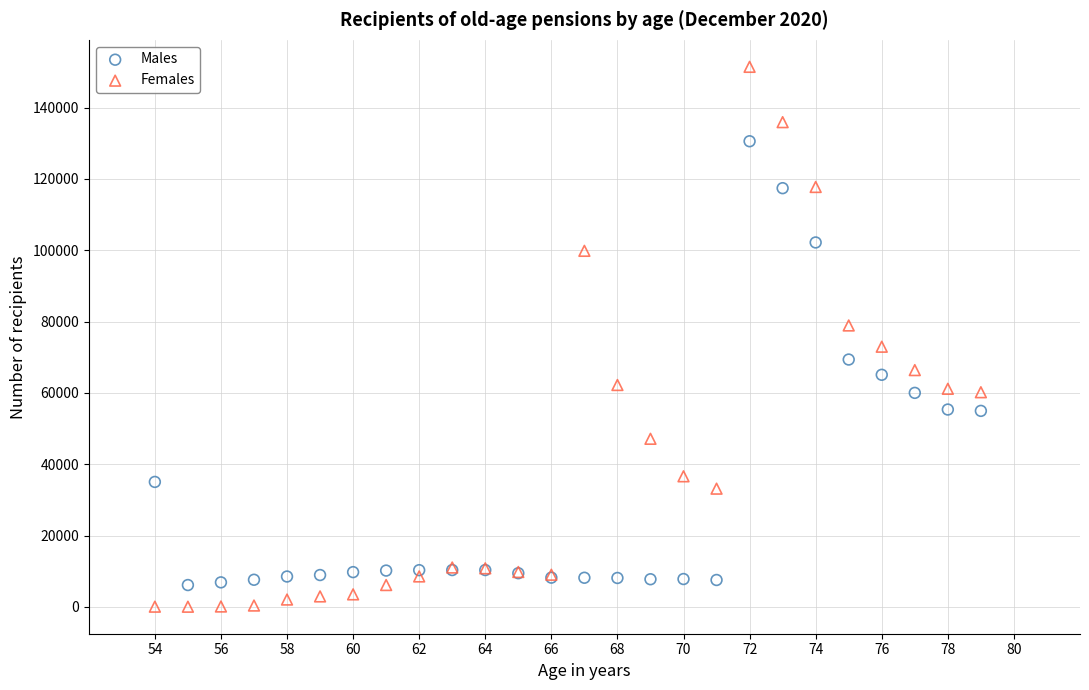

Which series has the largest Y range (max minus min)?

Females